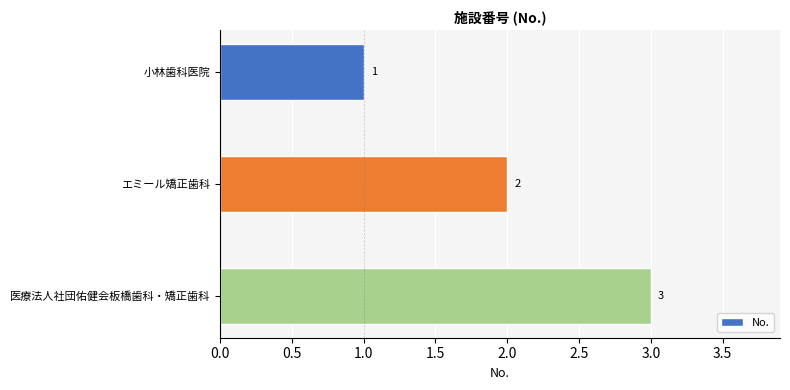

How many bars are there in total?

3